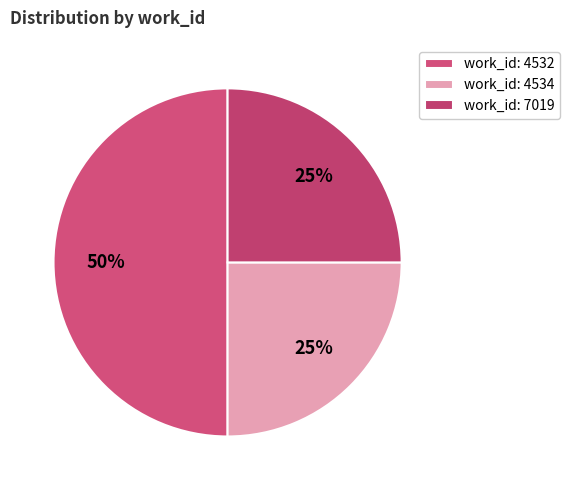

Which category has the biggest portion of the pie?

work_id: 4532